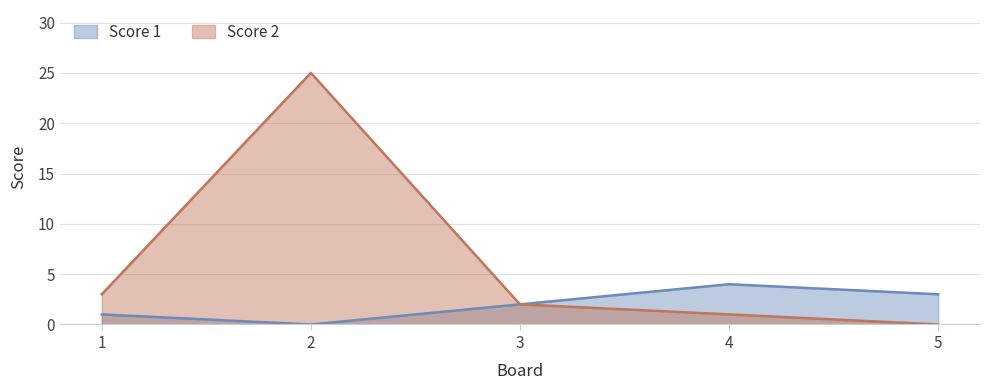

What is the difference between the maximum and minimum values in the Score 1 series?

4